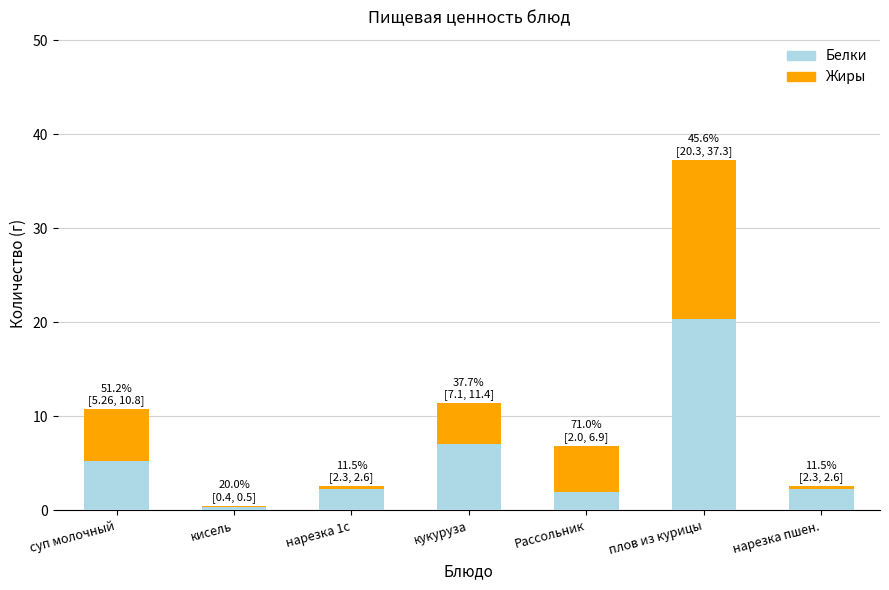

What is the sum of the Белки values at кукуруза and Рассольник?

9.1